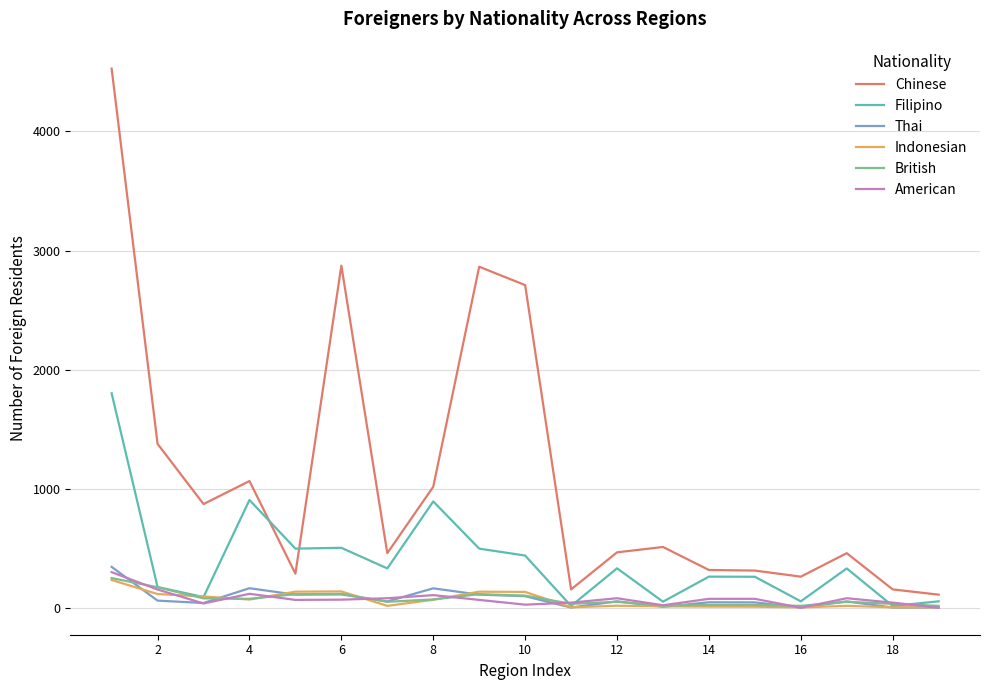

True or false: British has more than 0 points higher than both neighbors.

True